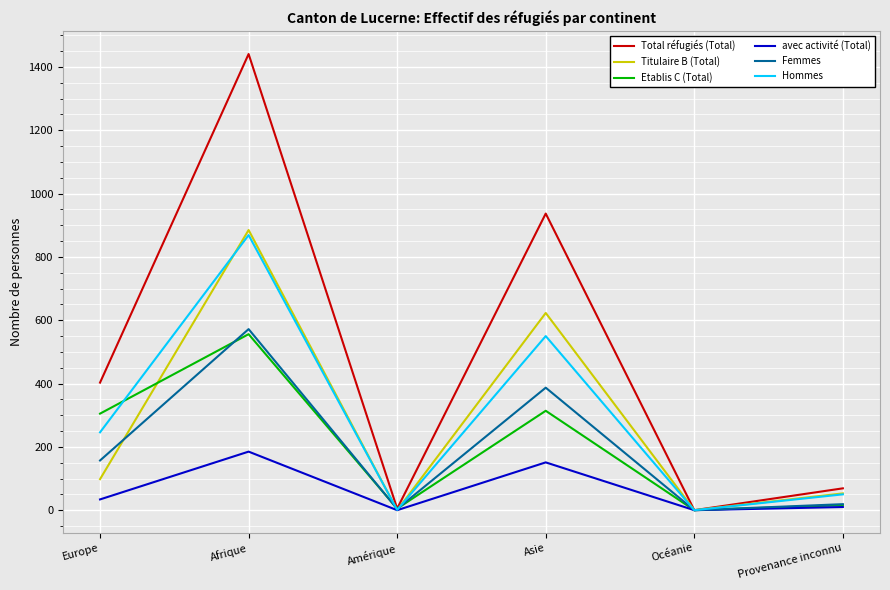

List the series in order of their peak value, highest first.

Total réfugiés (Total), Titulaire B (Total), Hommes, Femmes, Etablis C (Total), avec activité (Total)